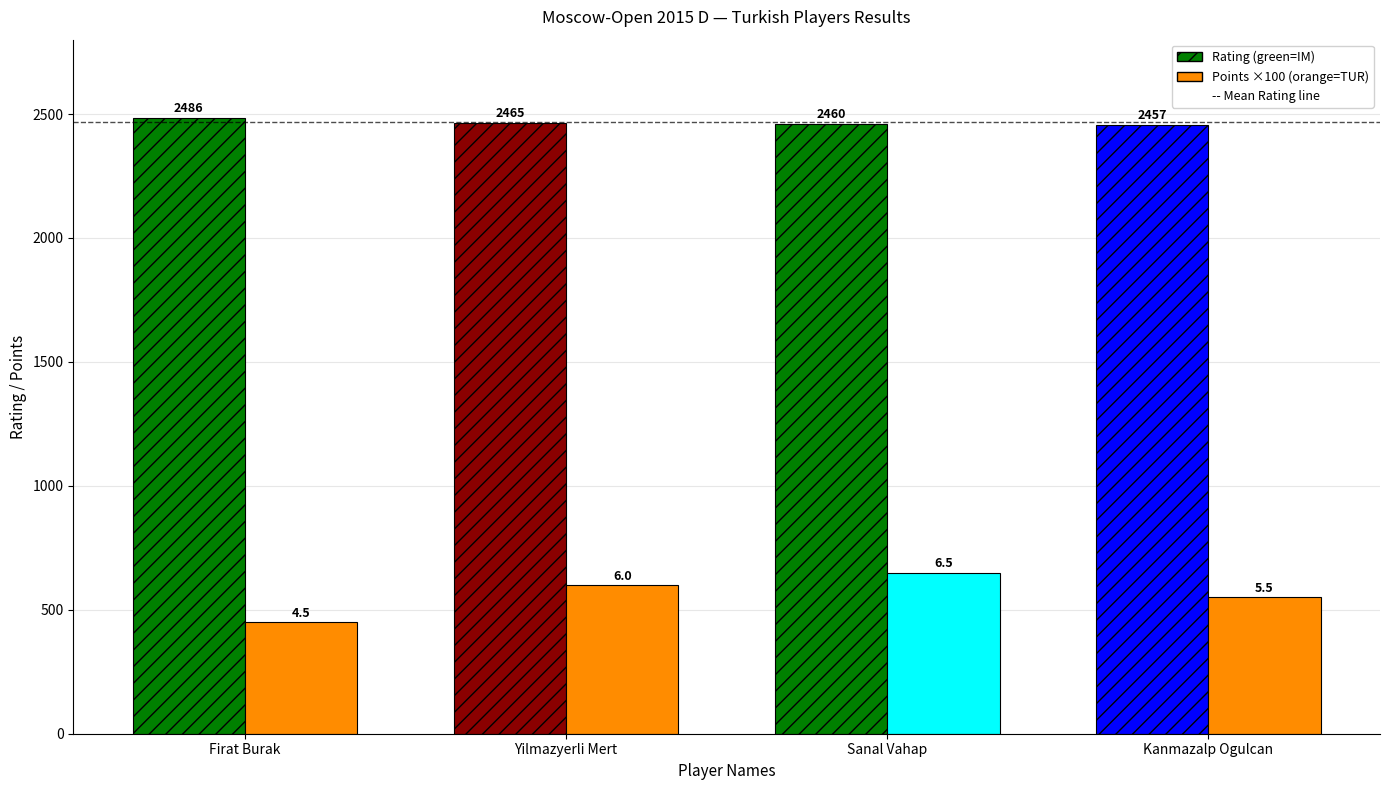

What is the greatest value displayed?

2486